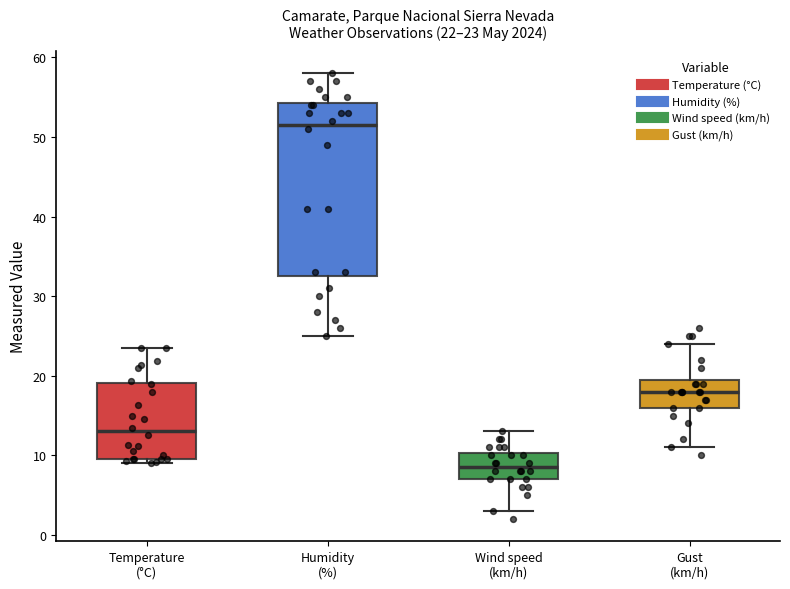

Which box's median line is the lowest?

Wind speed (km/h)